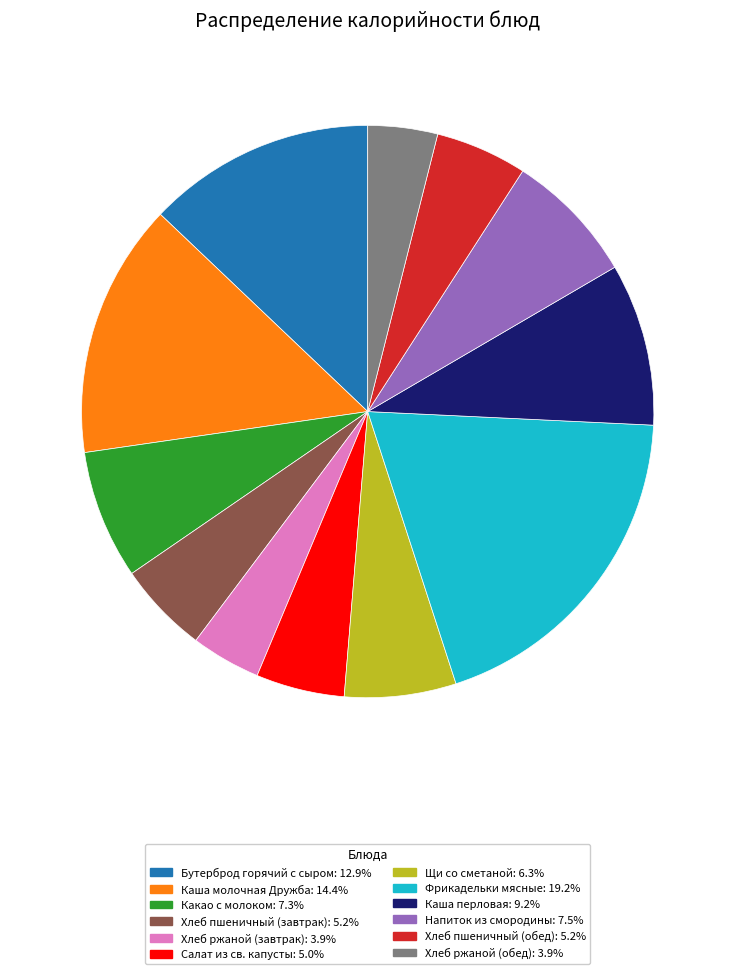

Is the sum of Хлеб пшеничный (завтрак): 5.2% and Напиток из смородины: 7.5% greater than half?

No